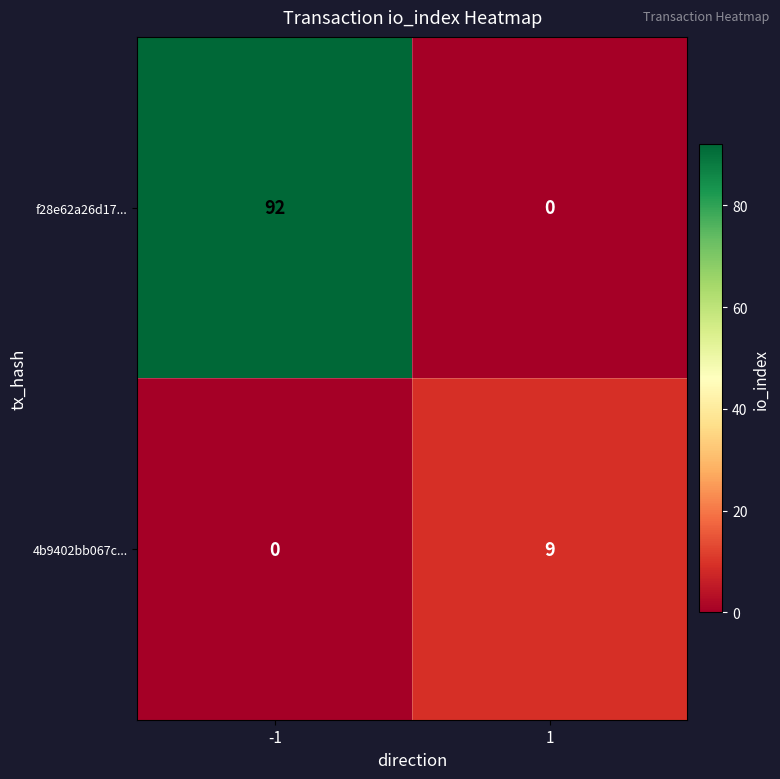

What is the maximum value shown in the chart?

92